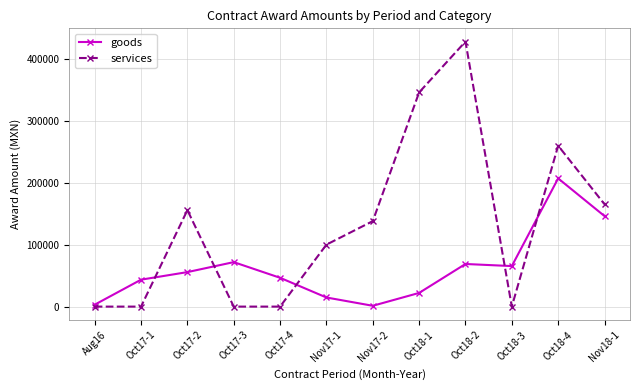

Count the services values in the range 0 to 259632.

10